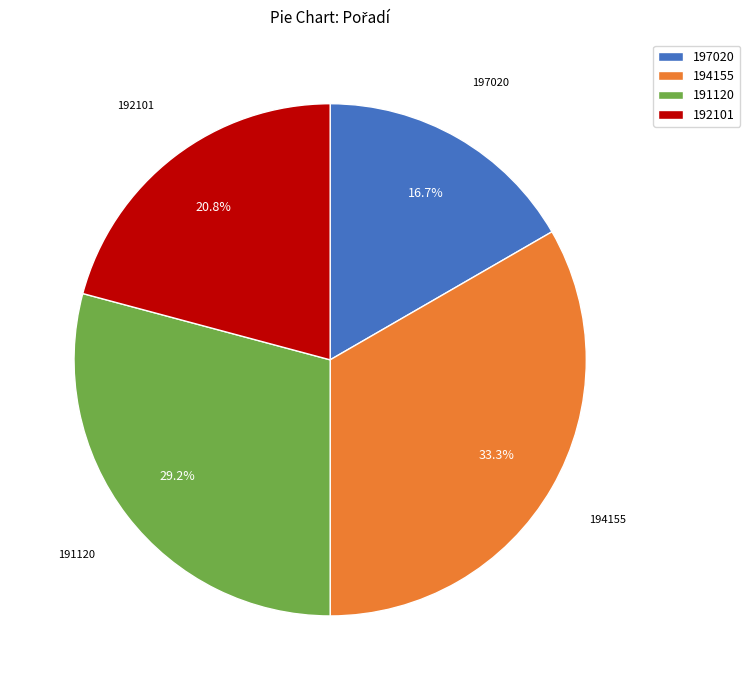

Approximately how many times larger is the value at 194155 compared to 192101?

1.6